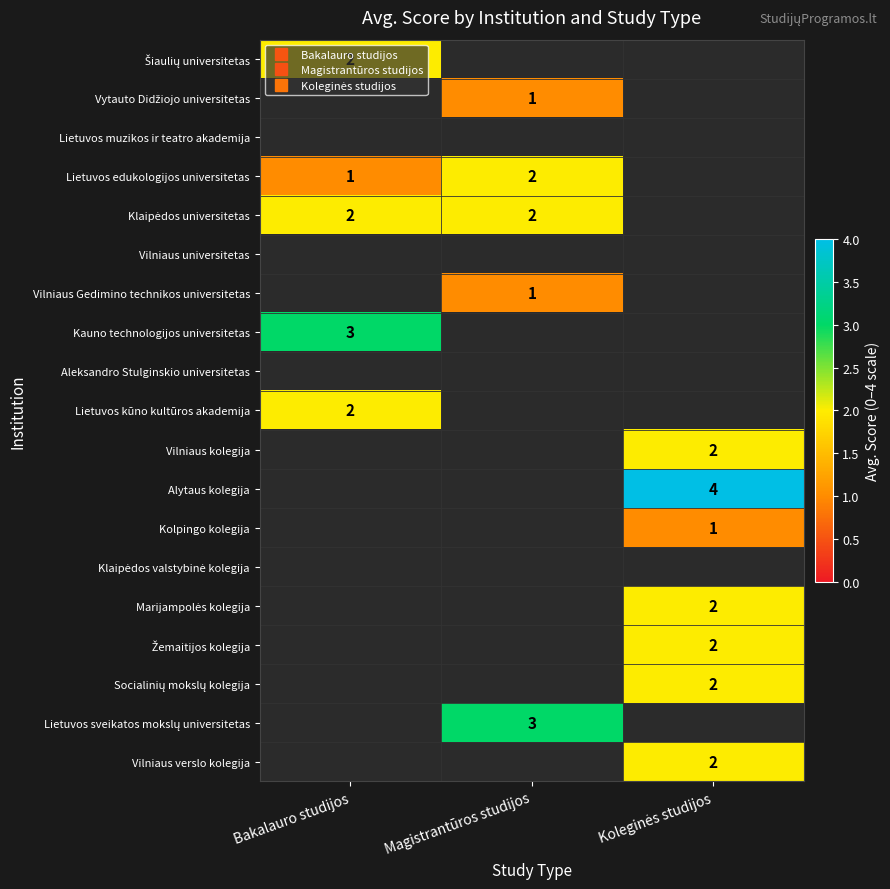

True or false: Marijampolės kolegija has a value of 3 at Koleginės studijos.

False